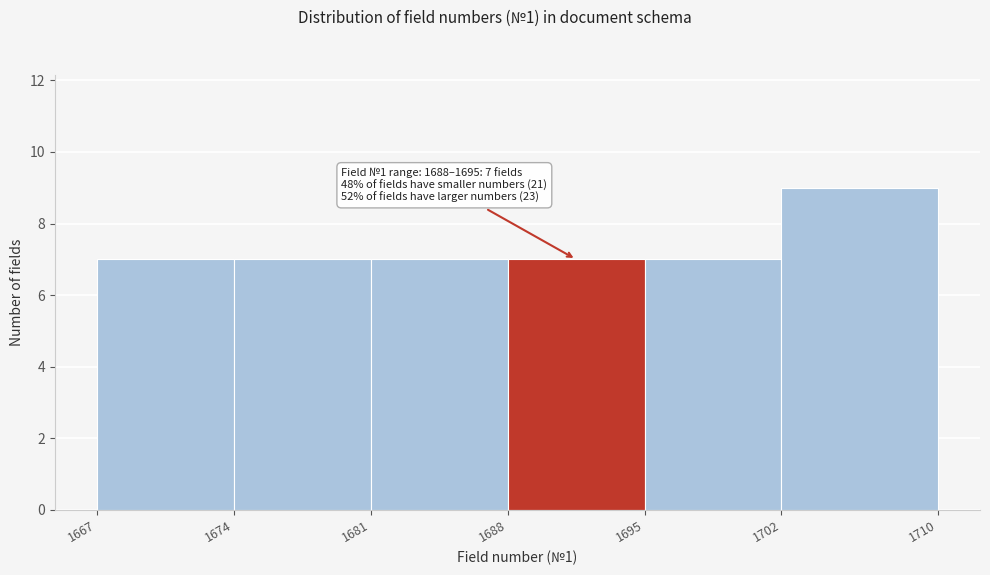

Which range on the x-axis has the tallest bar?

1702 to 1710